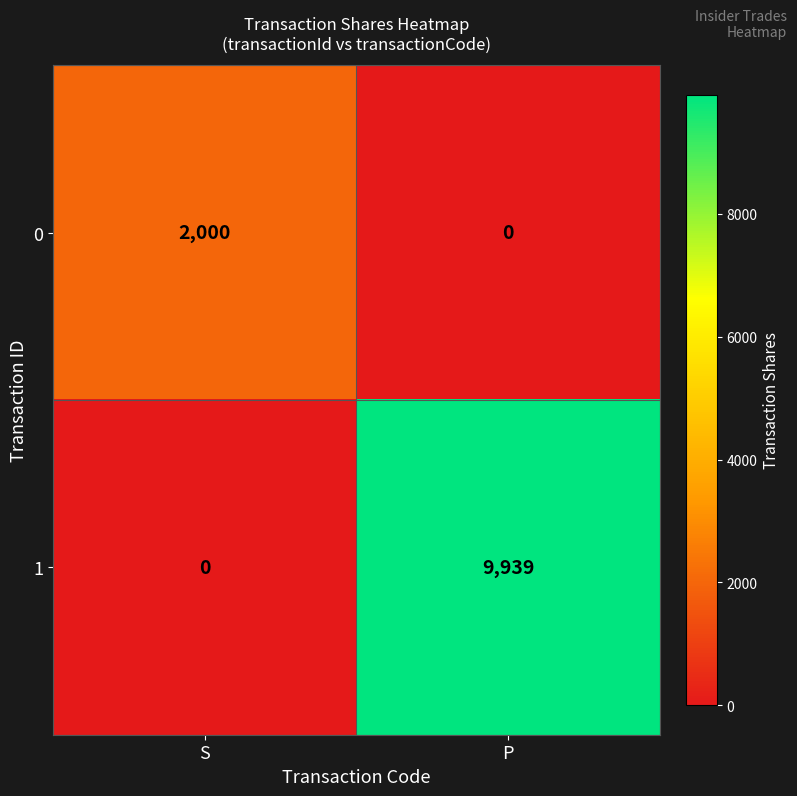

What is the difference between the highest and lowest values at S?

2000